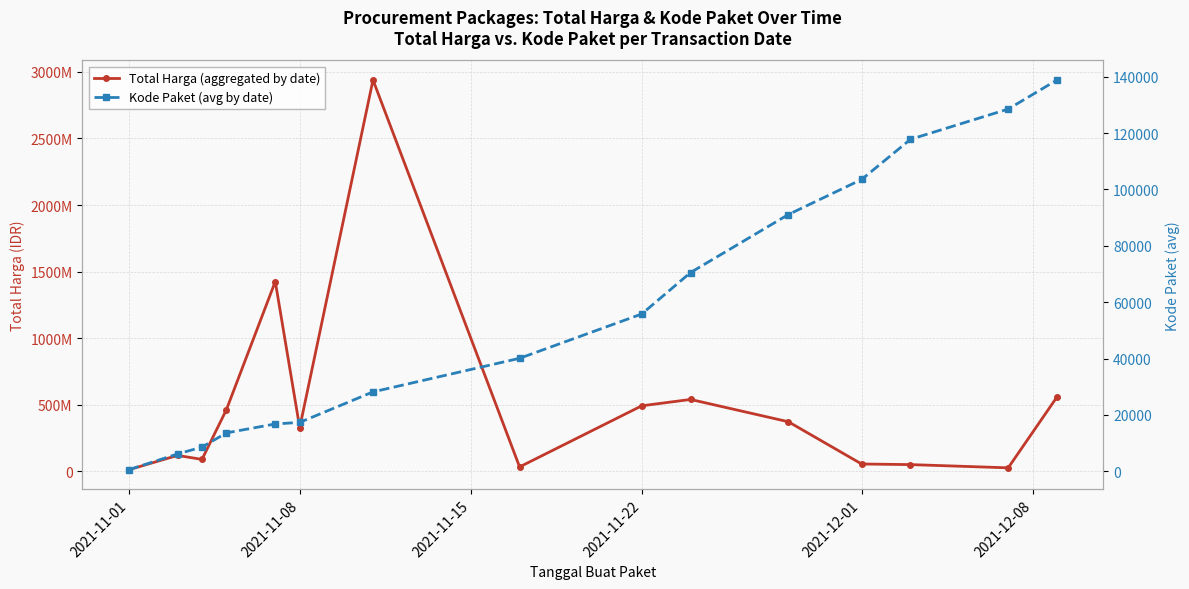

Which series has the largest range (max minus min)?

Total Harga (aggregated by date)